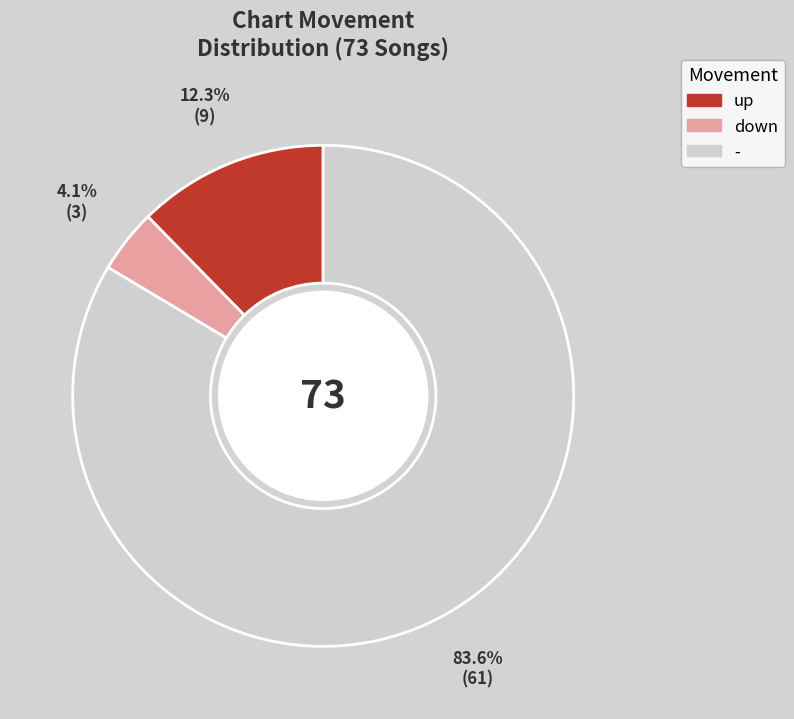

How many slices are in this pie chart?

3